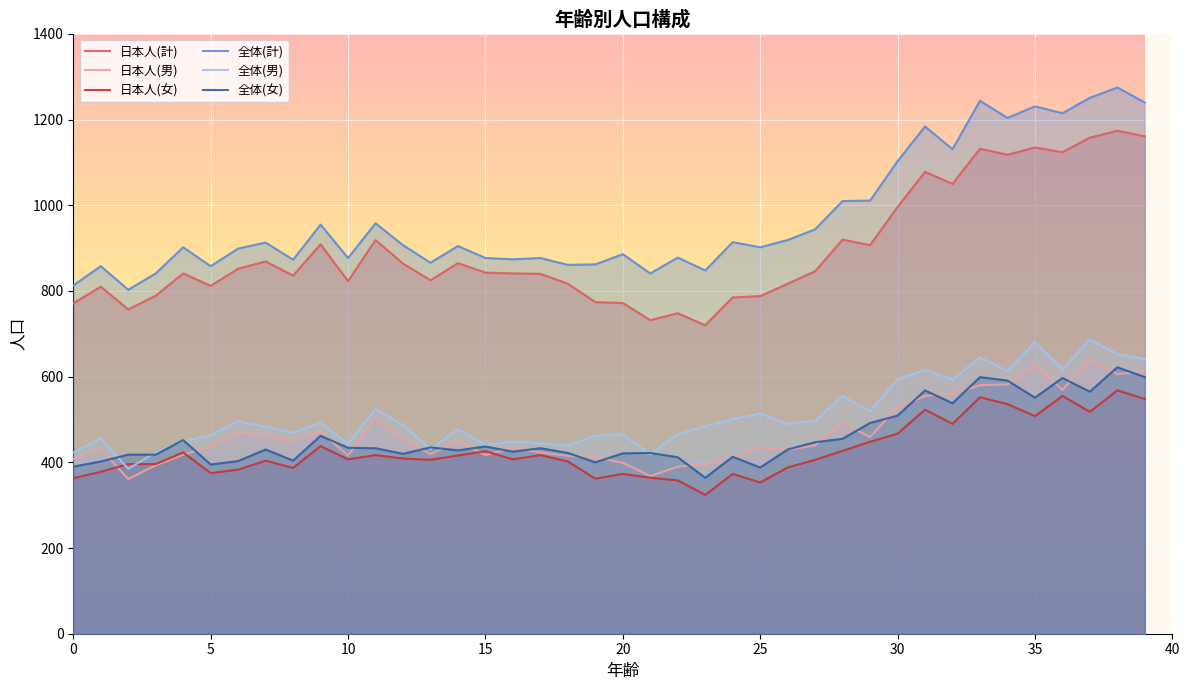

List the series in order of their peak value, highest first.

全体(計), 日本人(計), 全体(男), 日本人(男), 全体(女), 日本人(女)